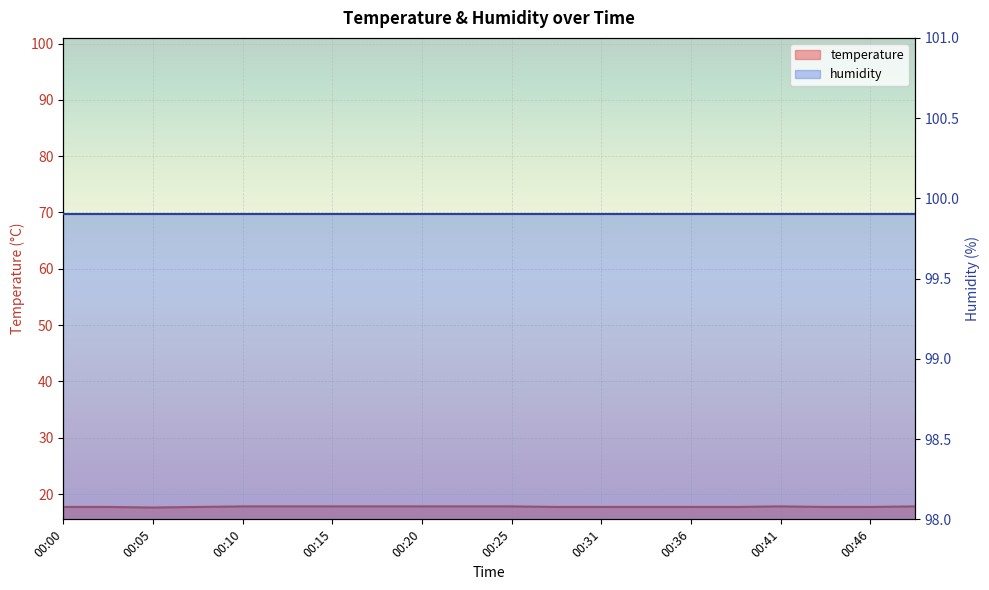

List the labels in order of value, largest first.

00:10, 00:12, 00:15, 00:18, 00:20, 00:23, 00:25, 00:41, 00:49, 00:00, 00:03, 00:08, 00:28, 00:31, 00:33, 00:36, 00:38, 00:43, 00:46, 00:05